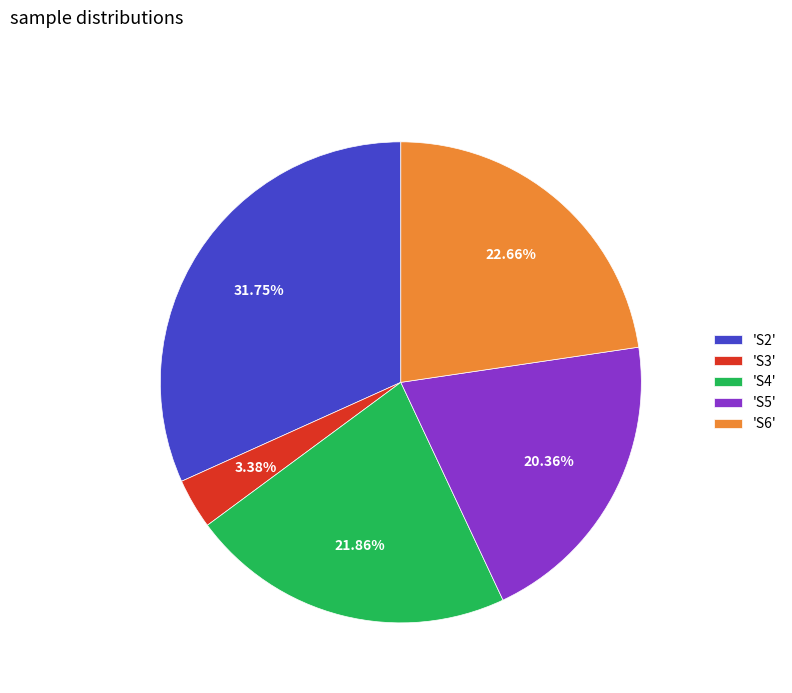

Does any single category account for the majority?

No